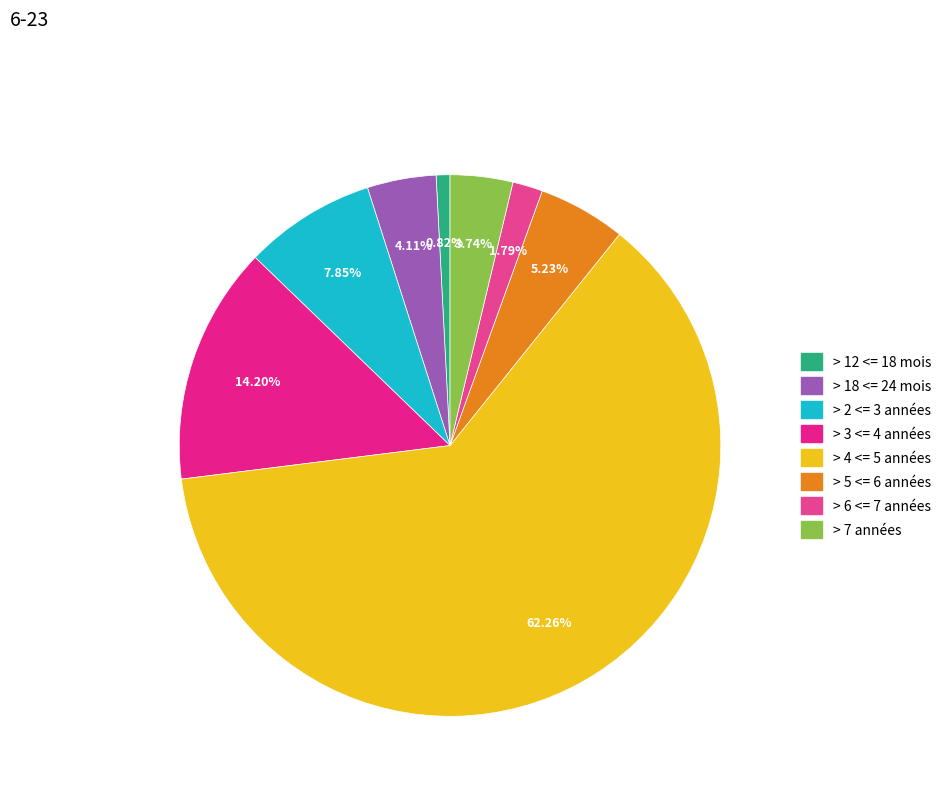

Count the number of slices in the pie.

8